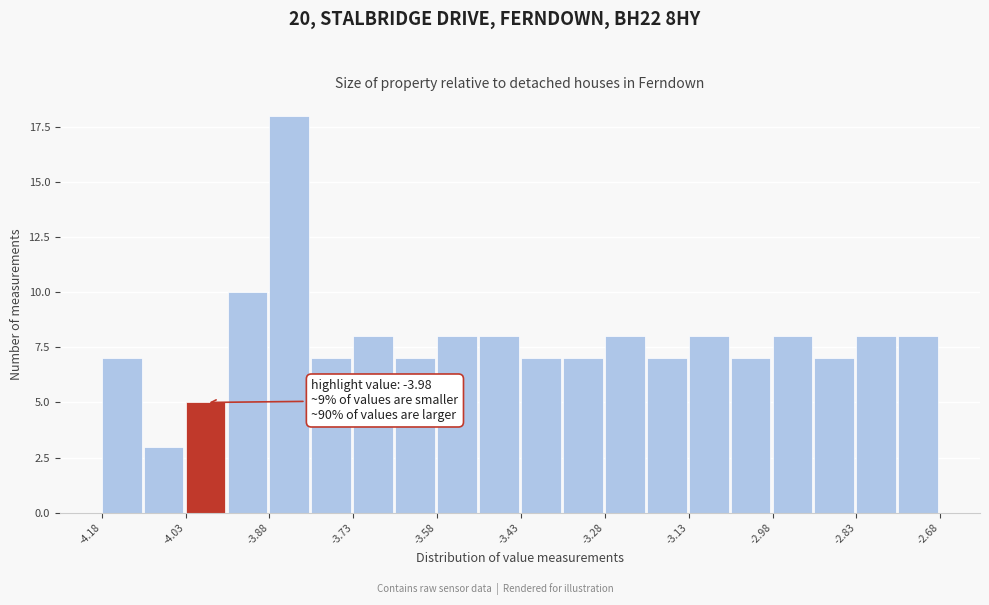

Around what value on the x-axis is the tallest bar? Give the approximate position of its centre, as read against the axis.

-3.84